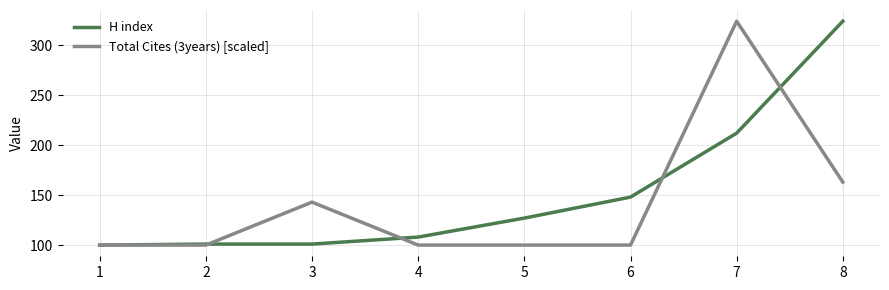

What is the difference between the highest and lowest values at 6?

48.0